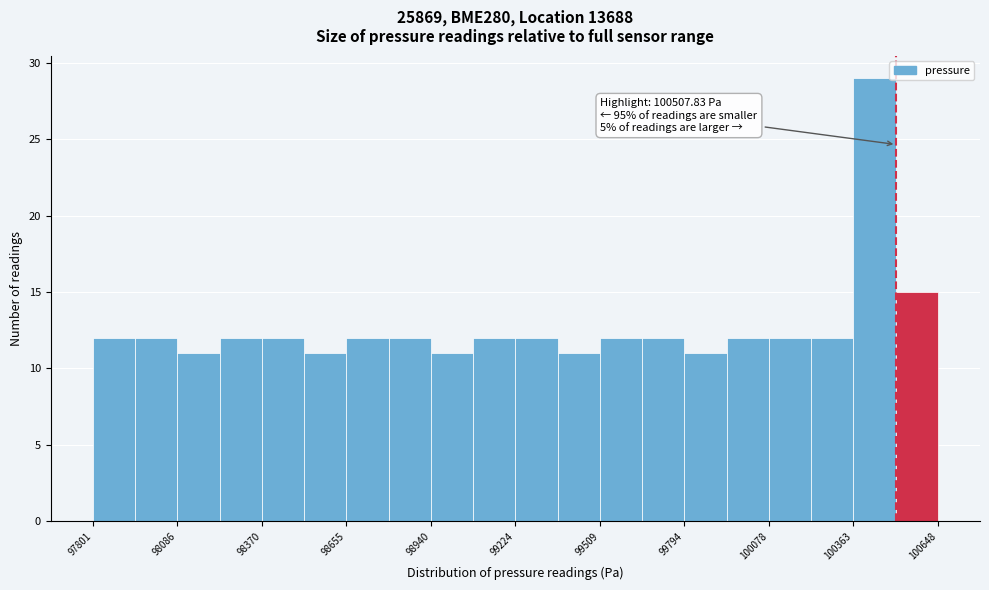

Read against the x-axis, roughly where is the centre of the tallest bar?

100450